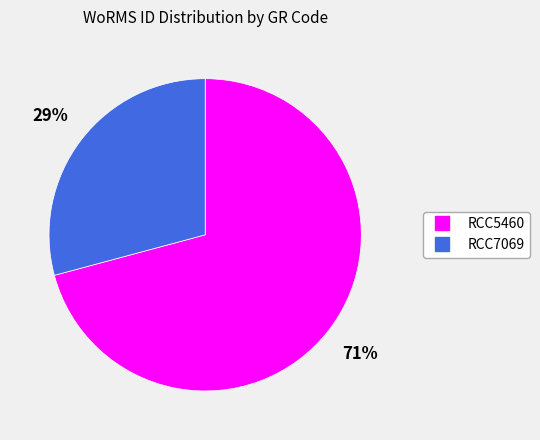

Is the sum of RCC7069 and RCC5460 greater than half?

Yes